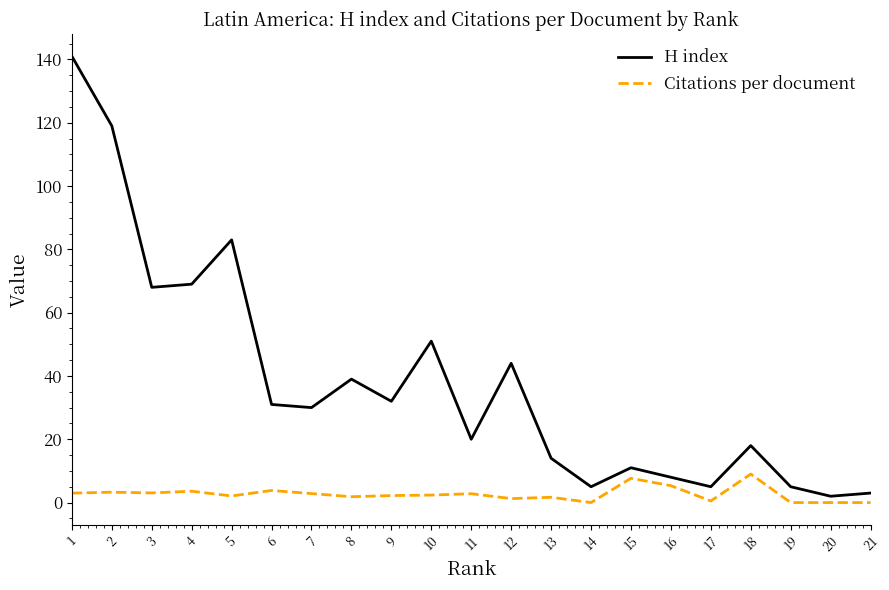

How many lines are shown in the chart?

2